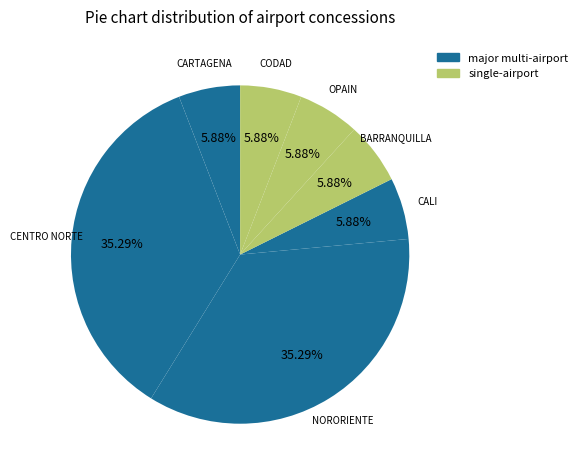

How many segments does this pie chart have?

7